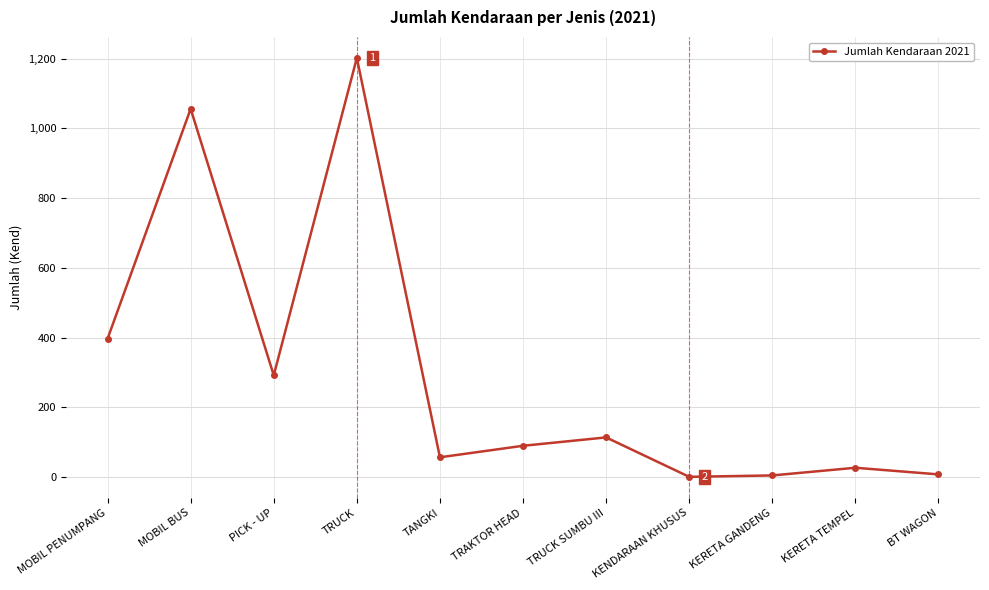

Approximately how many times larger is the value at PICK - UP compared to KENDARAAN KHUSUS?

292.0